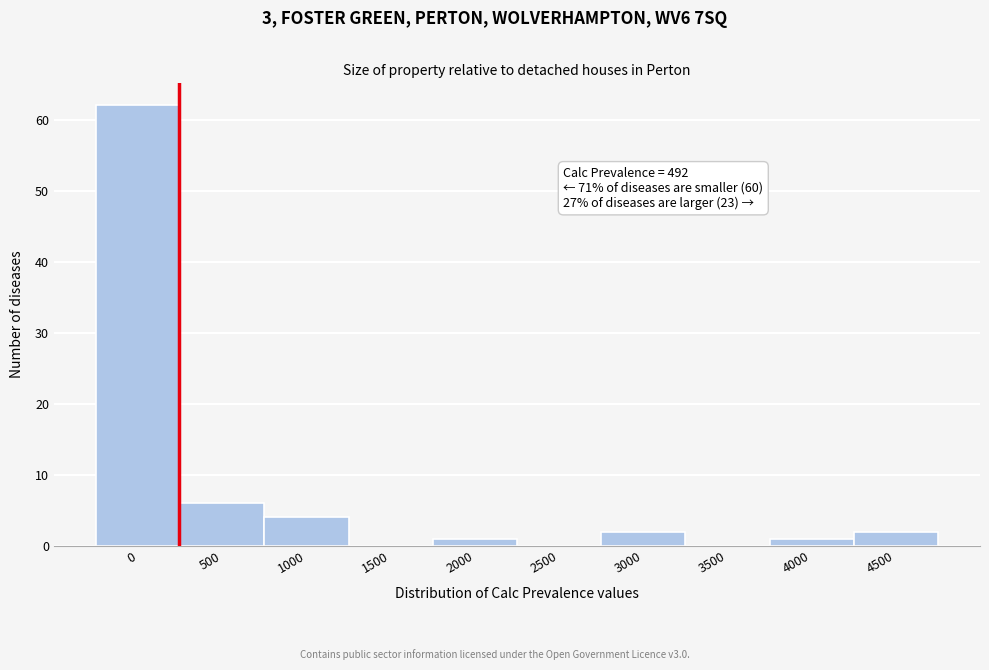

Reading left to right, extract all data points from this chart.

0=62	500=6	1000=4	1500=0	2000=1	2500=0	3000=2	3500=0	4000=1	4500=2